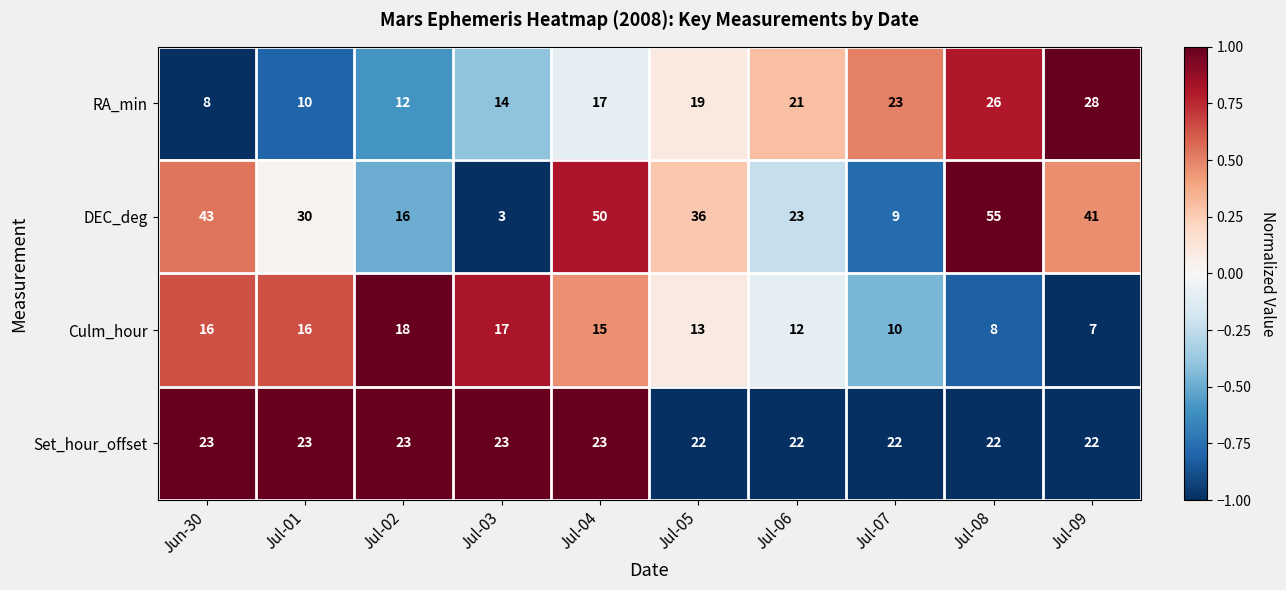

True or false: RA_min has a value of 21 at Jul-06.

True